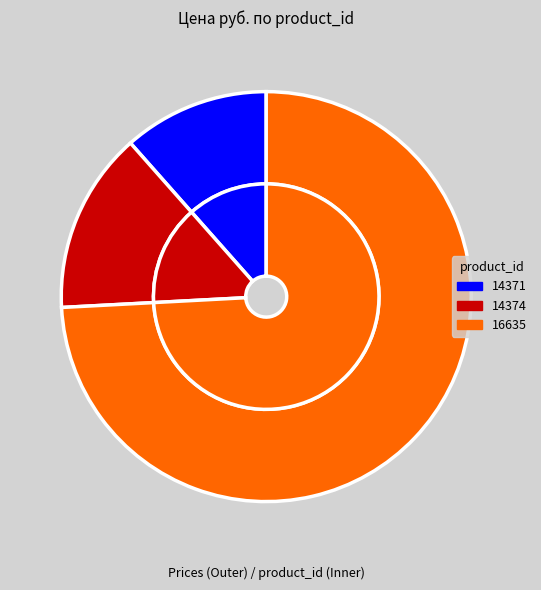

The 16635 slice represents 74% of the pie. True or false?

True